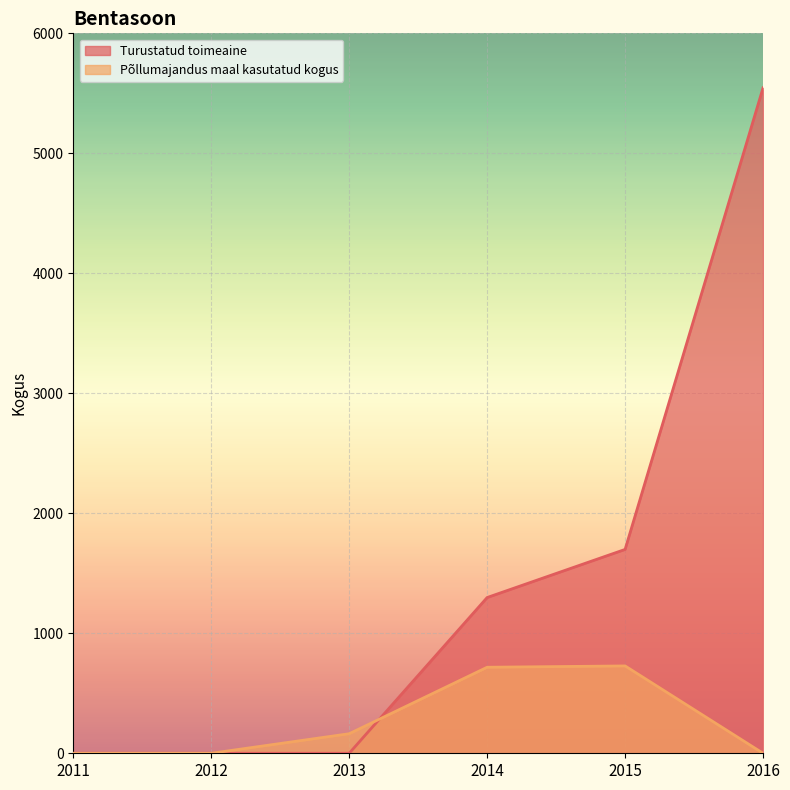

The value of Turustatud toimeaine at 2013 is -1961. True or false?

False